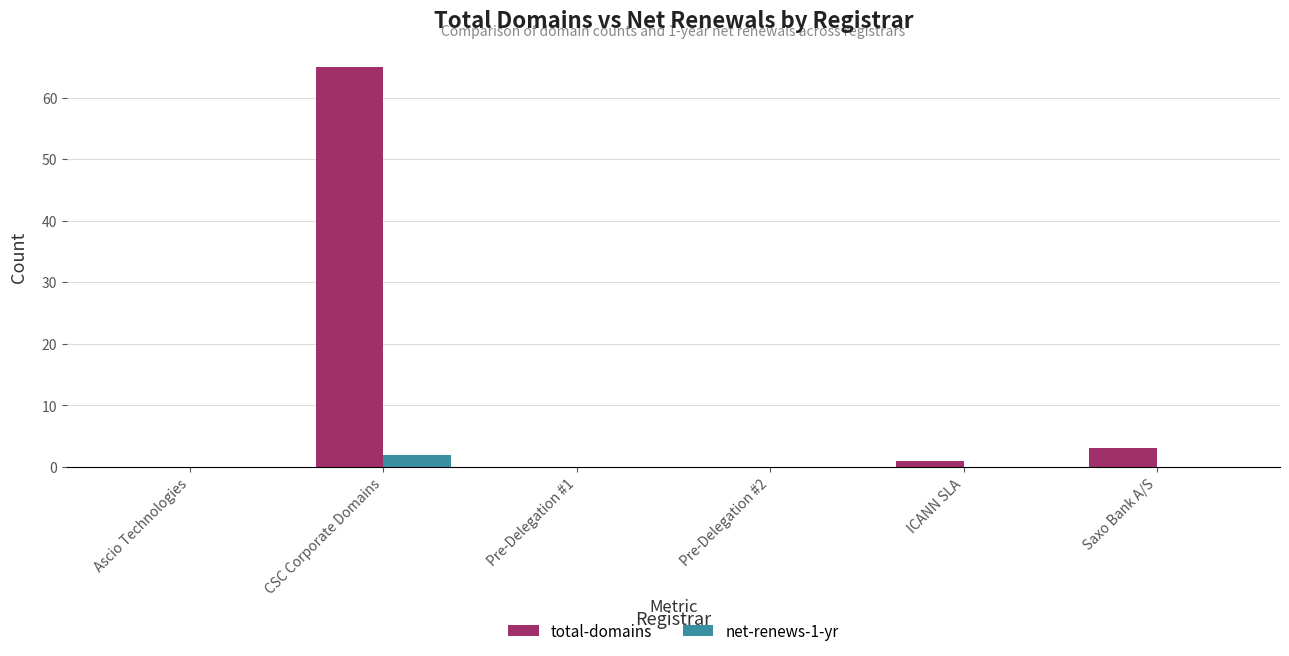

What is the greatest value displayed?

65